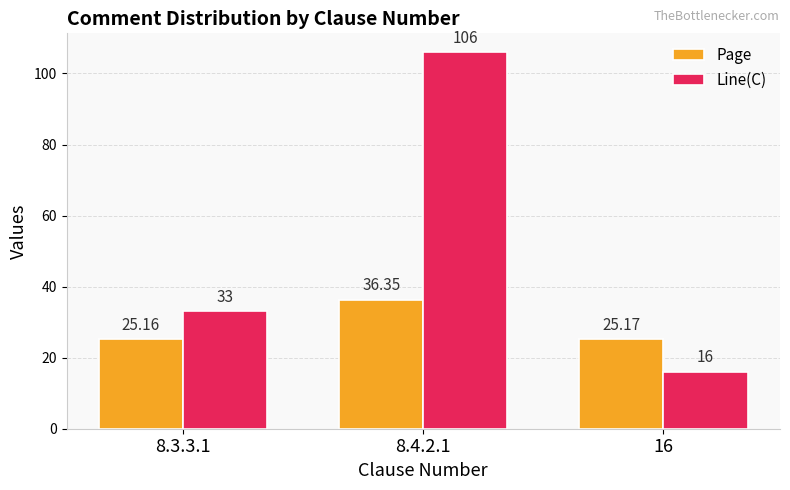

Reading right to left, what are all the values shown in this chart?

Page: 16=25.2	8.4.2.1=36.4	8.3.3.1=25.2
Line(C): 16=16.0	8.4.2.1=106.0	8.3.3.1=33.0